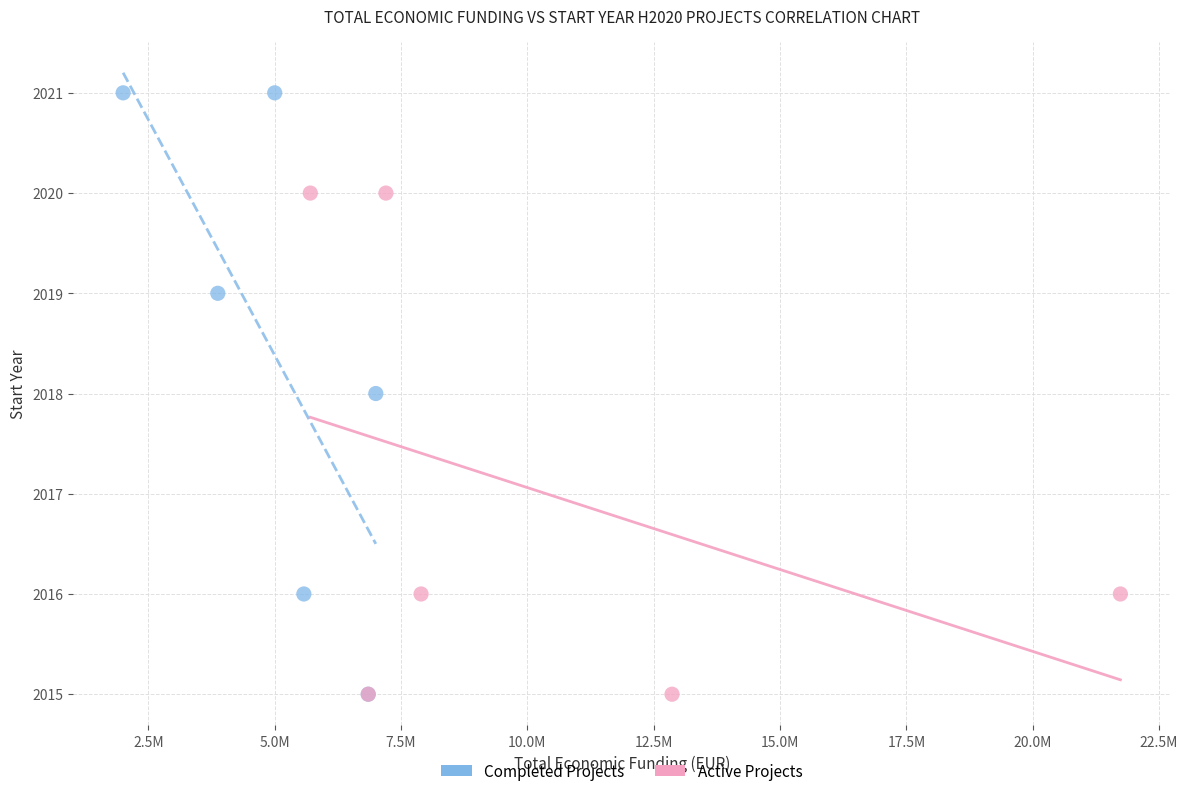

Which series has the largest Y range (max minus min)?

Completed Projects